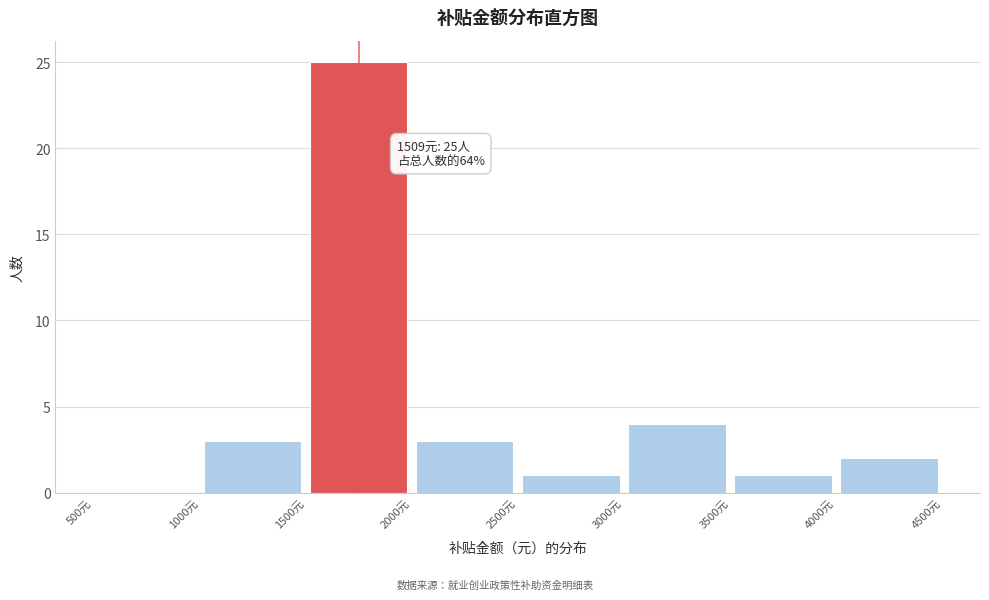

Over which range of the x-axis is the bar tallest?

1500 to 2000